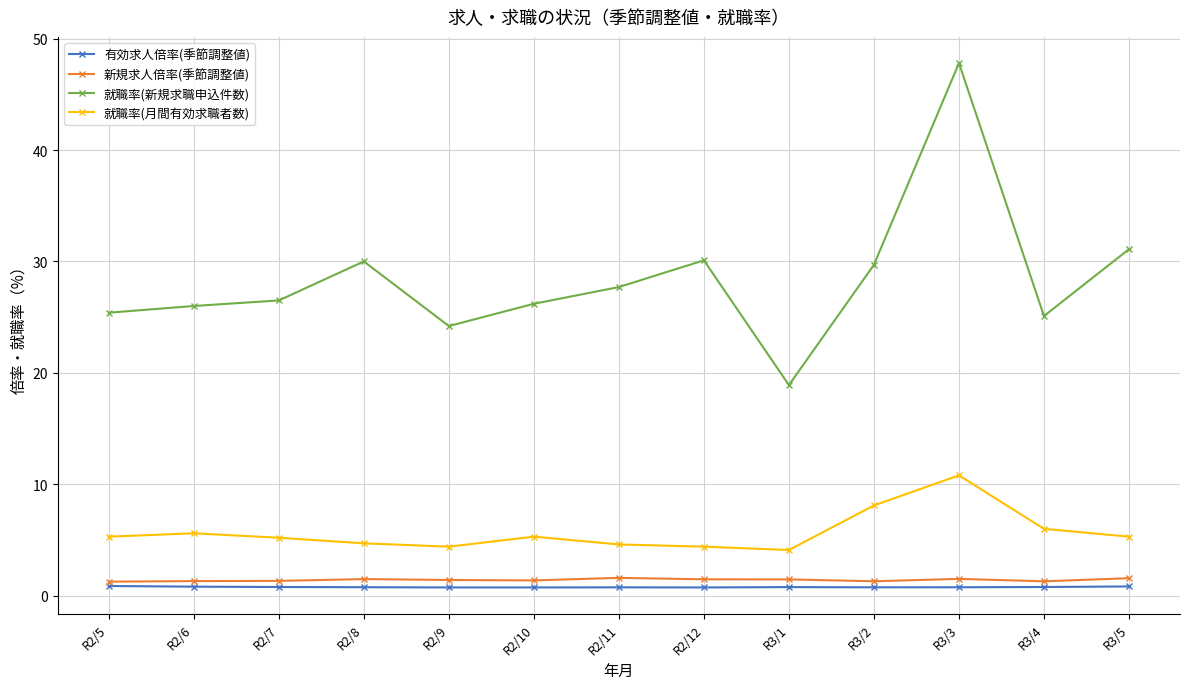

What are all the series names shown in the legend?

有効求人倍率(季節調整値), 新規求人倍率(季節調整値), 就職率(新規求職申込件数), 就職率(月間有効求職者数)